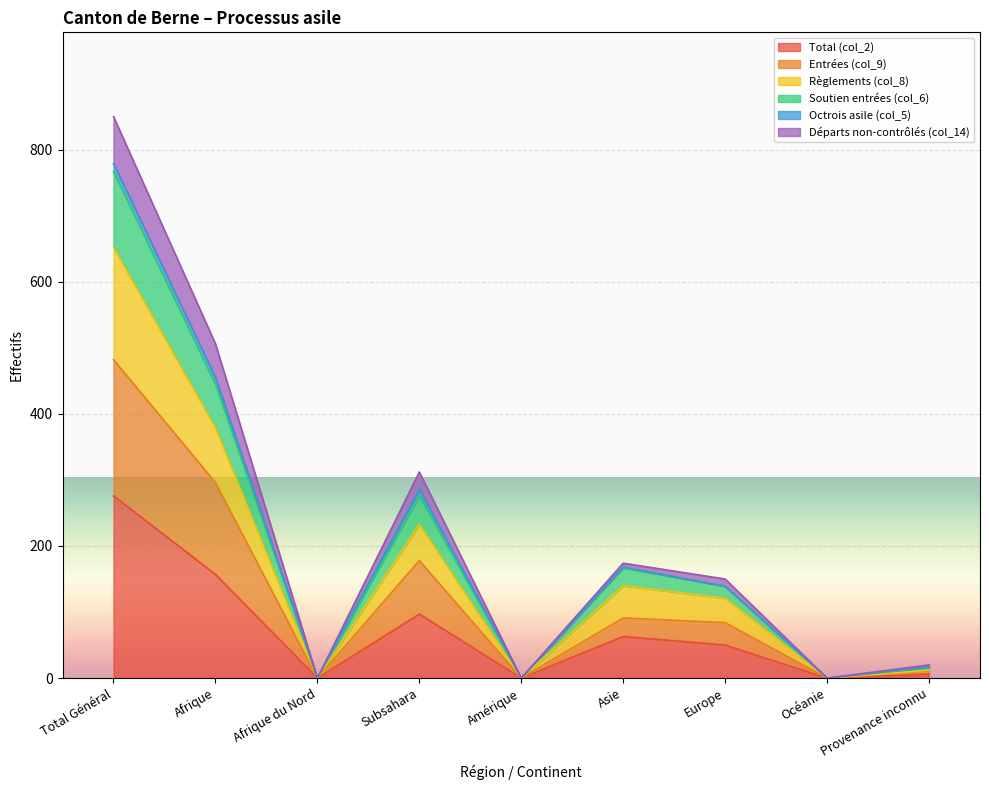

How many data points in Total (col_2) are less than 50?

4